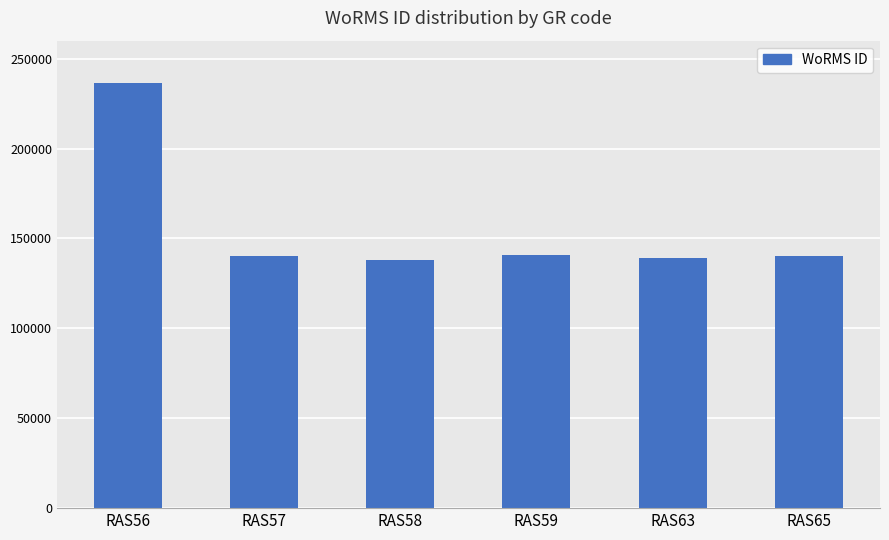

Is it true that the value at RAS65 is 48376?

False